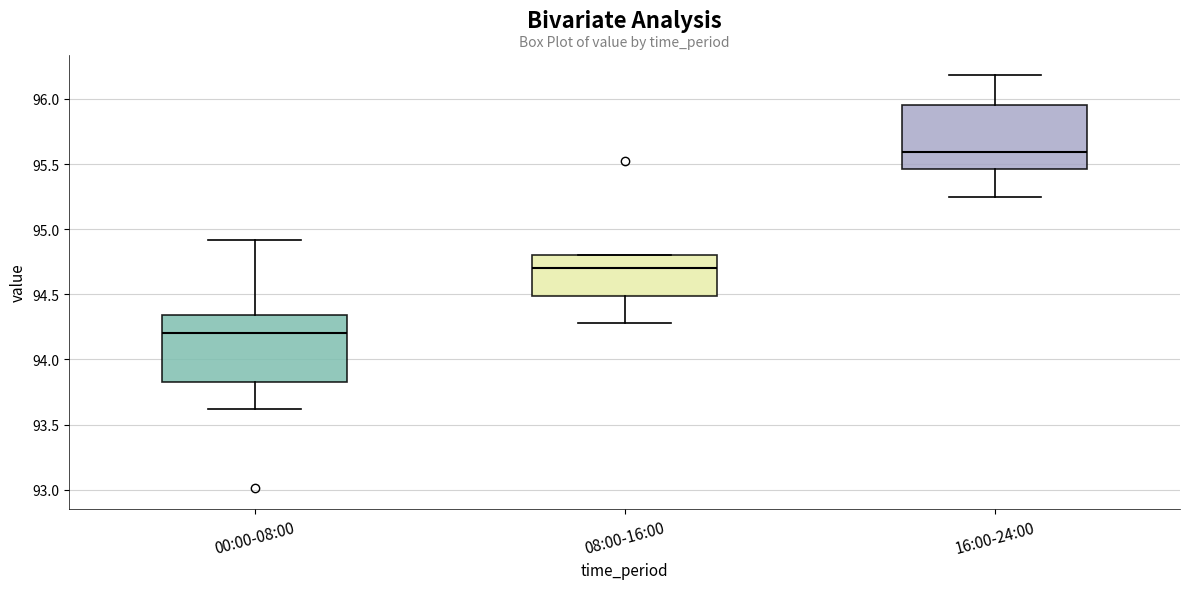

Reading left to right, transcribe this box plot: for each box, give where its median line is, the range the box spans, and where its two whiskers end, as read against the y-axis. The values are not printed on the chart, so give them approximately, as read against the axis.

00:00-08:00: median 94.20, box 93.85 to 94.35, whiskers 93.60 to 94.90
08:00-16:00: median 94.70, box 94.50 to 94.80, whiskers 94.30 to 94.80
16:00-24:00: median 95.60, box 95.45 to 95.95, whiskers 95.25 to 96.20